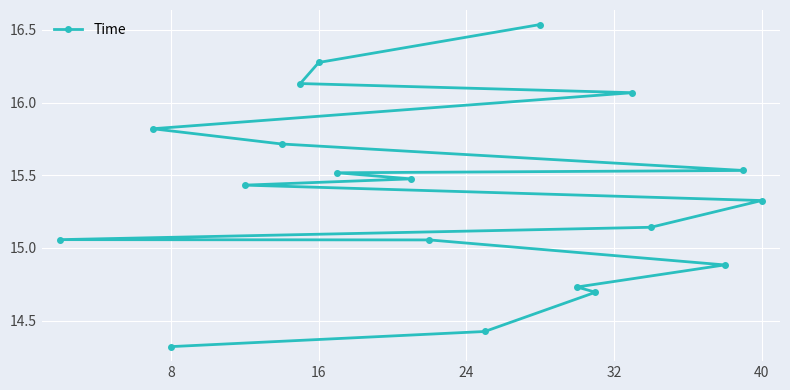

True or false: the data has more than 0 interior local peaks.

False